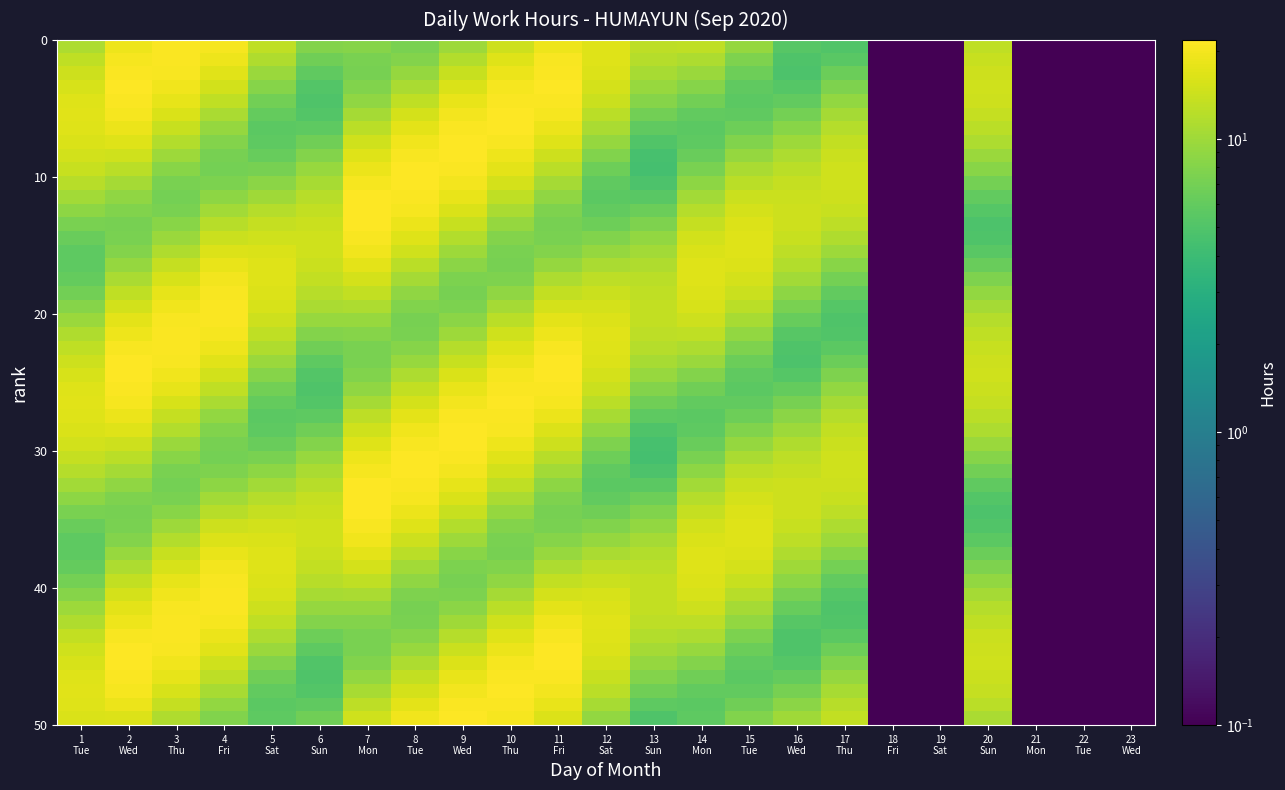

Which series has the largest total across all categories?

7